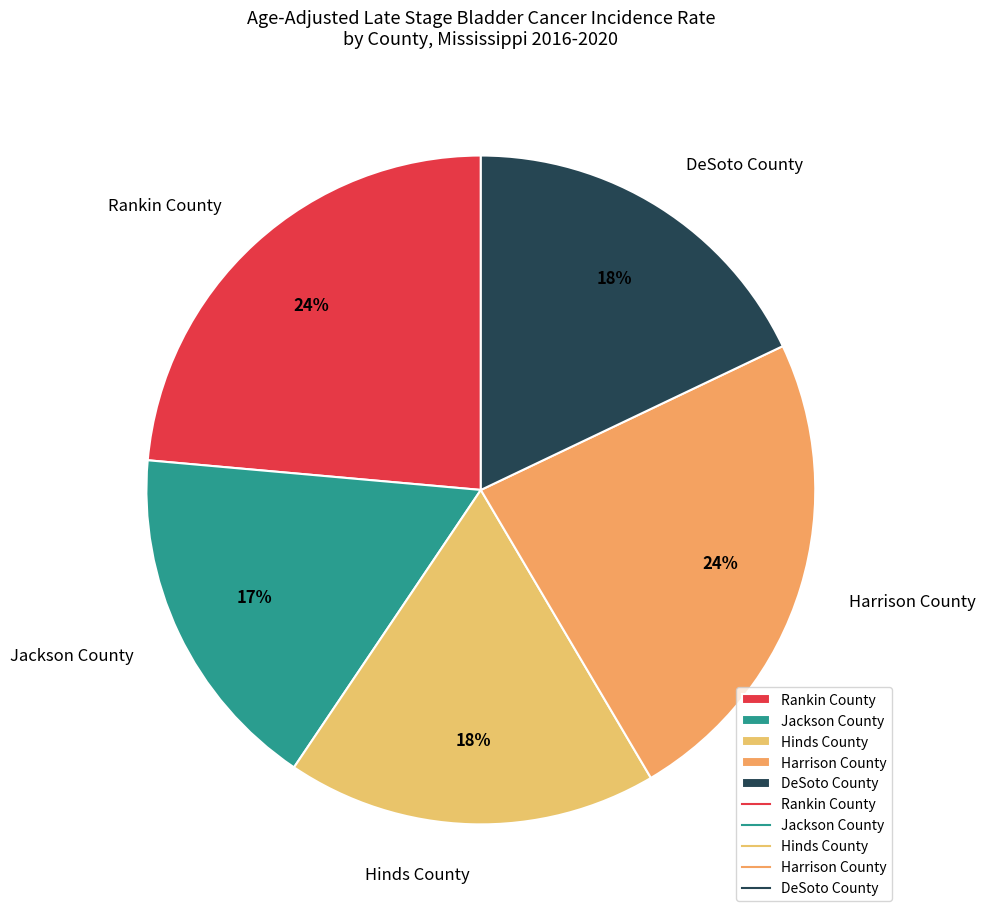

To the nearest percent, what portion does Hinds County represent?

18%